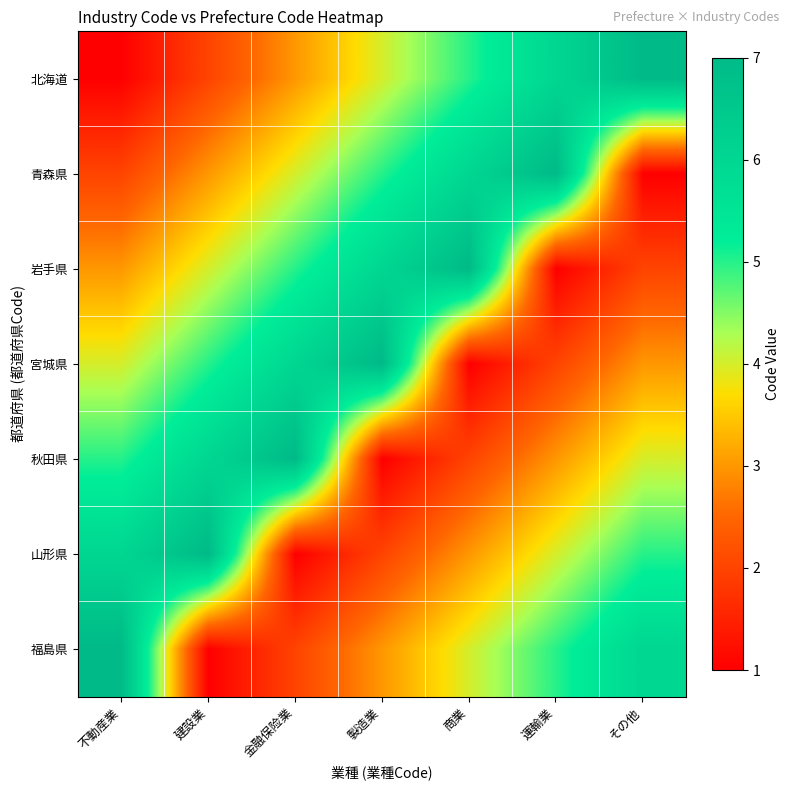

Between 製造業 and 商業, which series saw the biggest shift?

宮城県